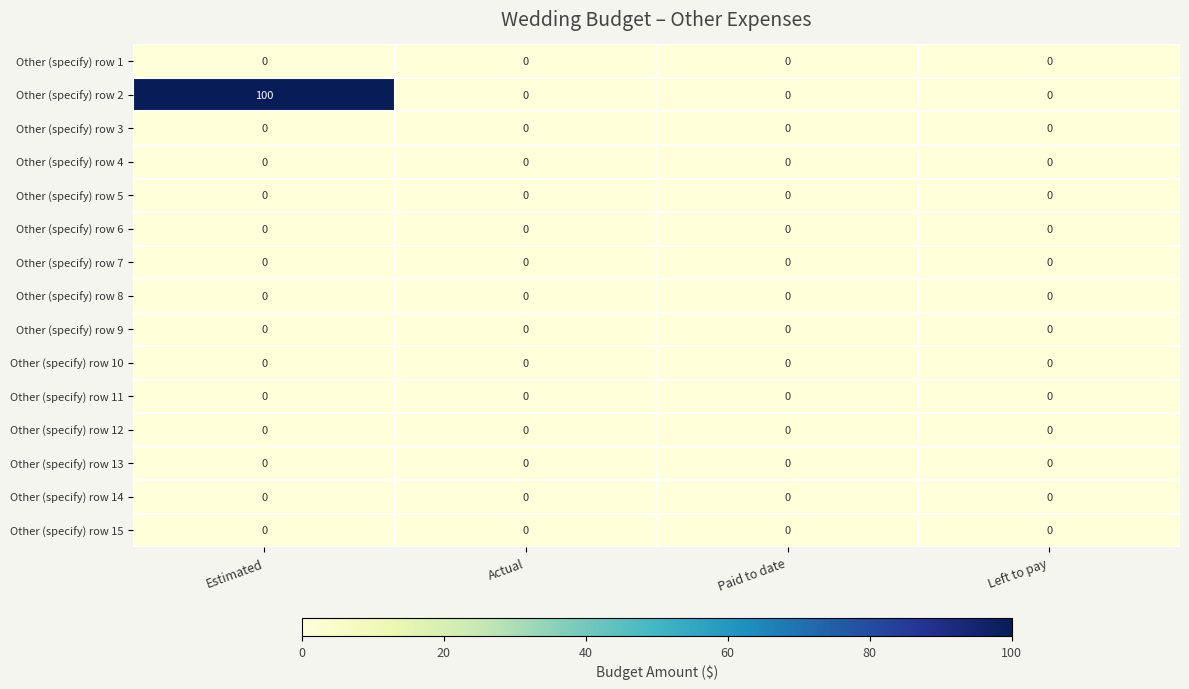

Which series changed the most between Paid to date and Left to pay?

row_0